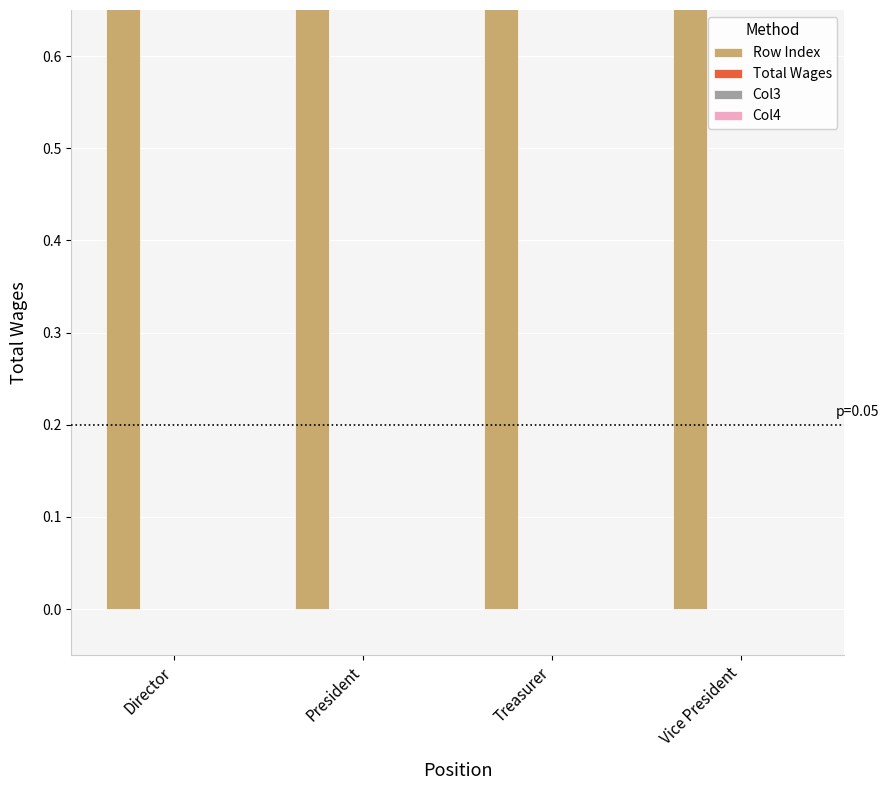

Which series changed the most between Treasurer and Vice President?

Row Index